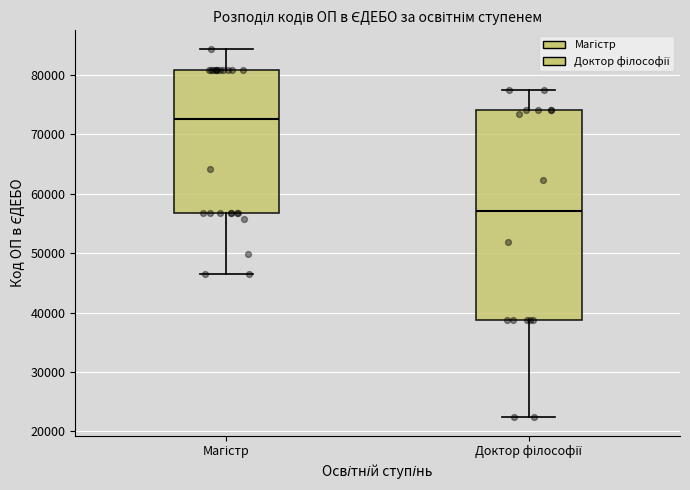

Reading left to right, read every box against the y-axis: the position of its median line, the range the box covers, and the ends of its whiskers. The values are not printed on the chart, so give them approximately, as read against the axis.

Магістр: median 73000, box 57000 to 81000, whiskers 46000 to 84000
Доктор філософії: median 57000, box 39000 to 74000, whiskers 22000 to 77000